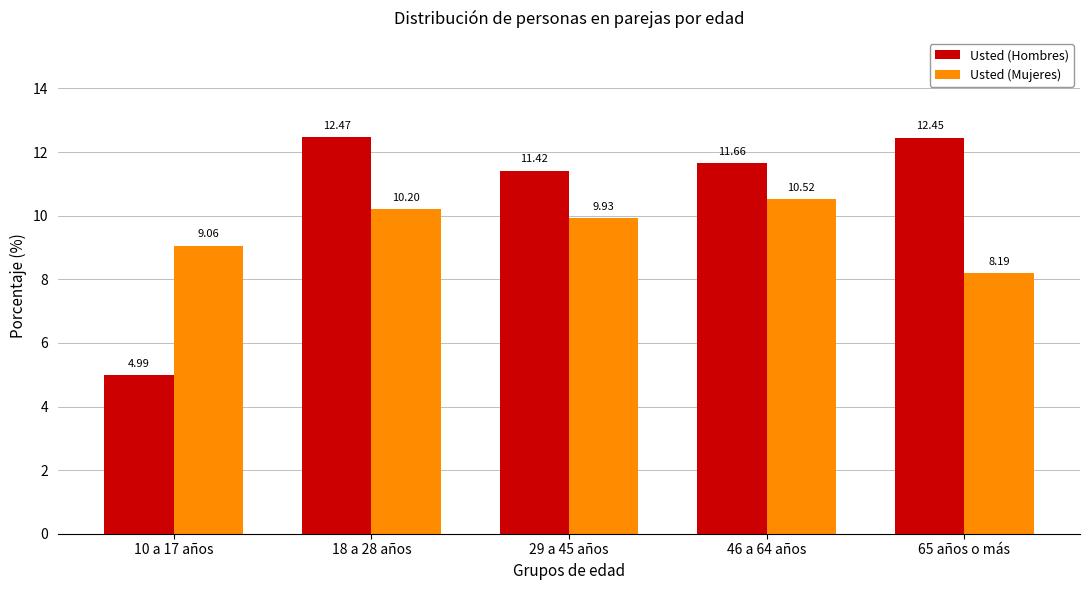

How many data points in Usted (Hombres) are less than 11?

1